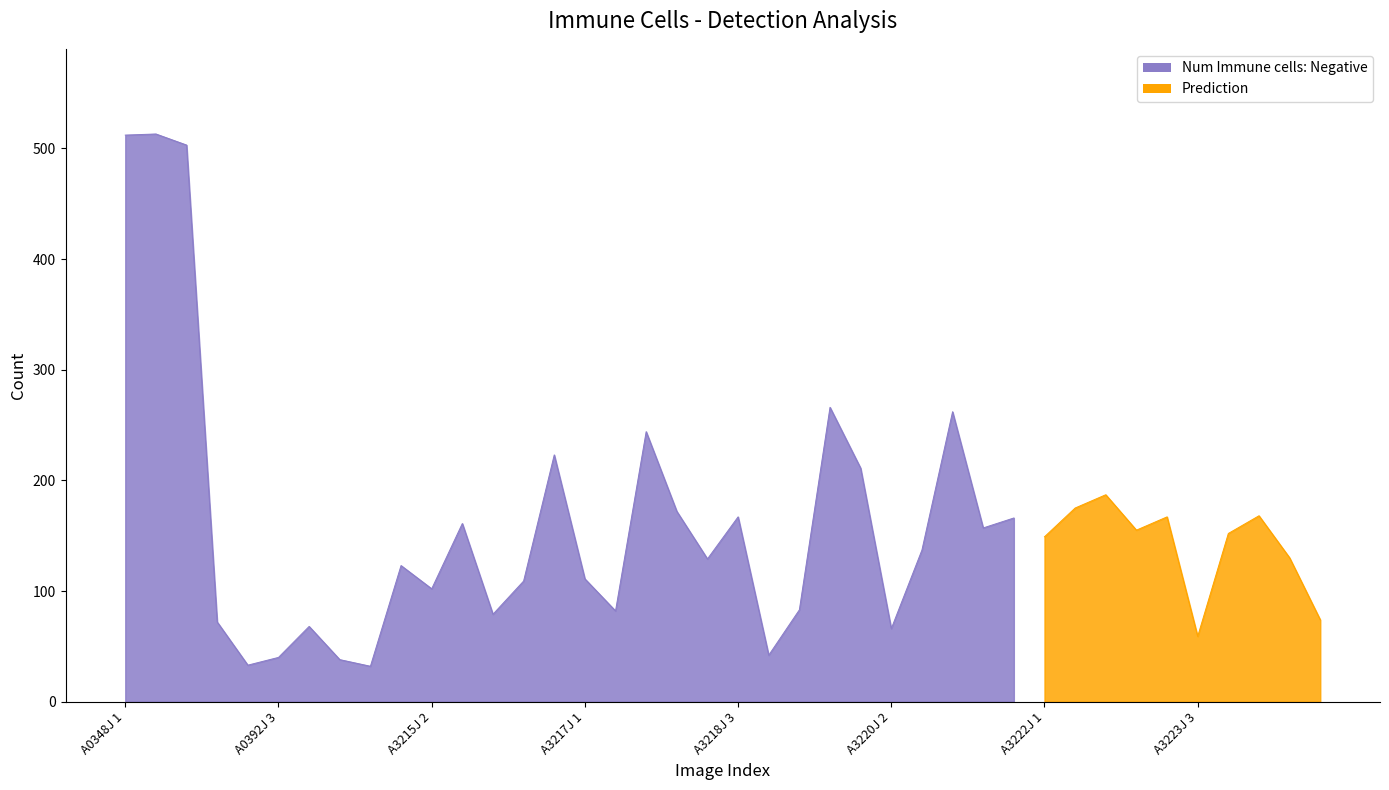

True or false: Num Immune cells: Negative has more than 2 interior local peaks.

True